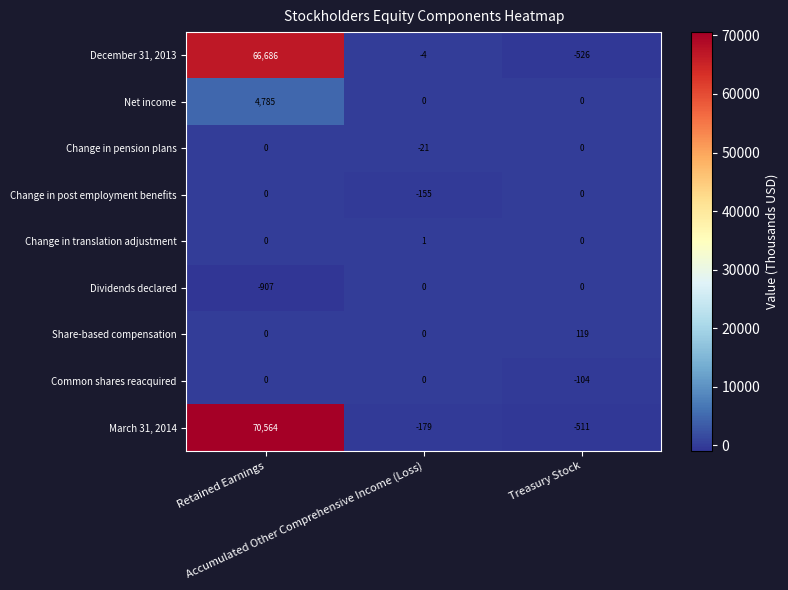

Which series has the largest range (max minus min)?

March 31, 2014